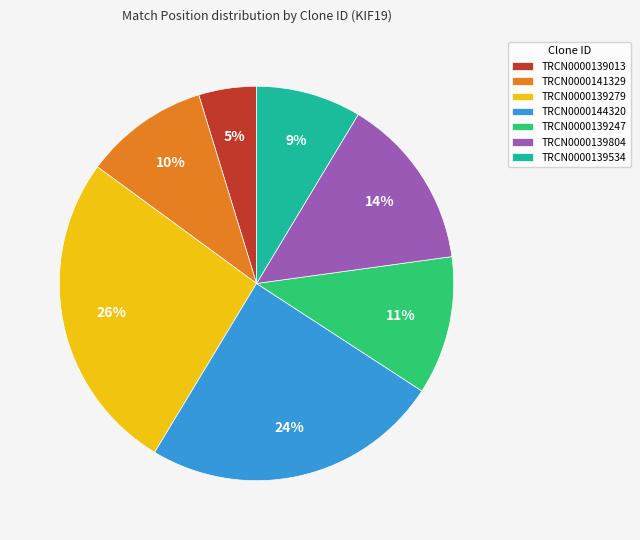

True or false: TRCN0000139247 accounts for 1% of the total.

False